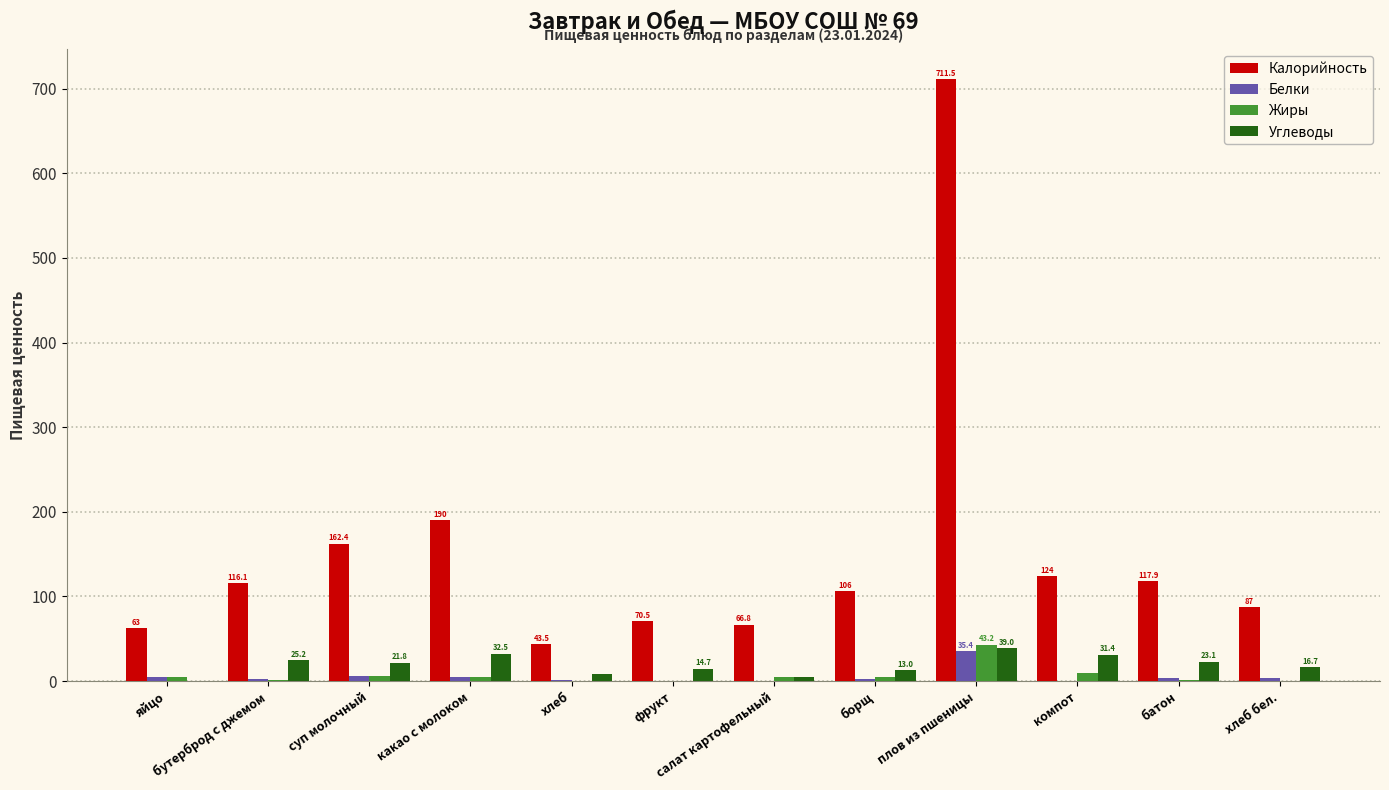

Which series changed the most between суп молочный and плов из пшеницы?

Калорийность